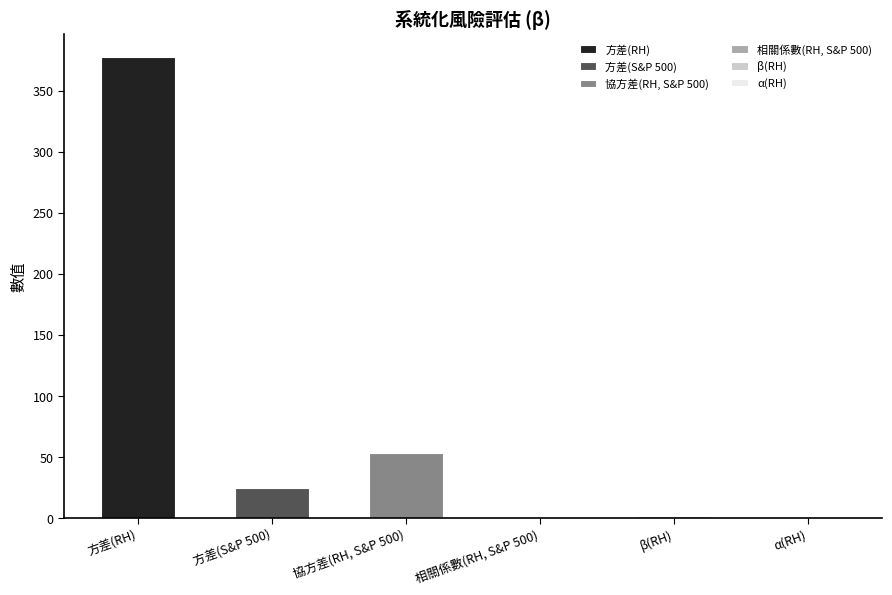

At which category does the chart reach its minimum across all series?

α(RH)